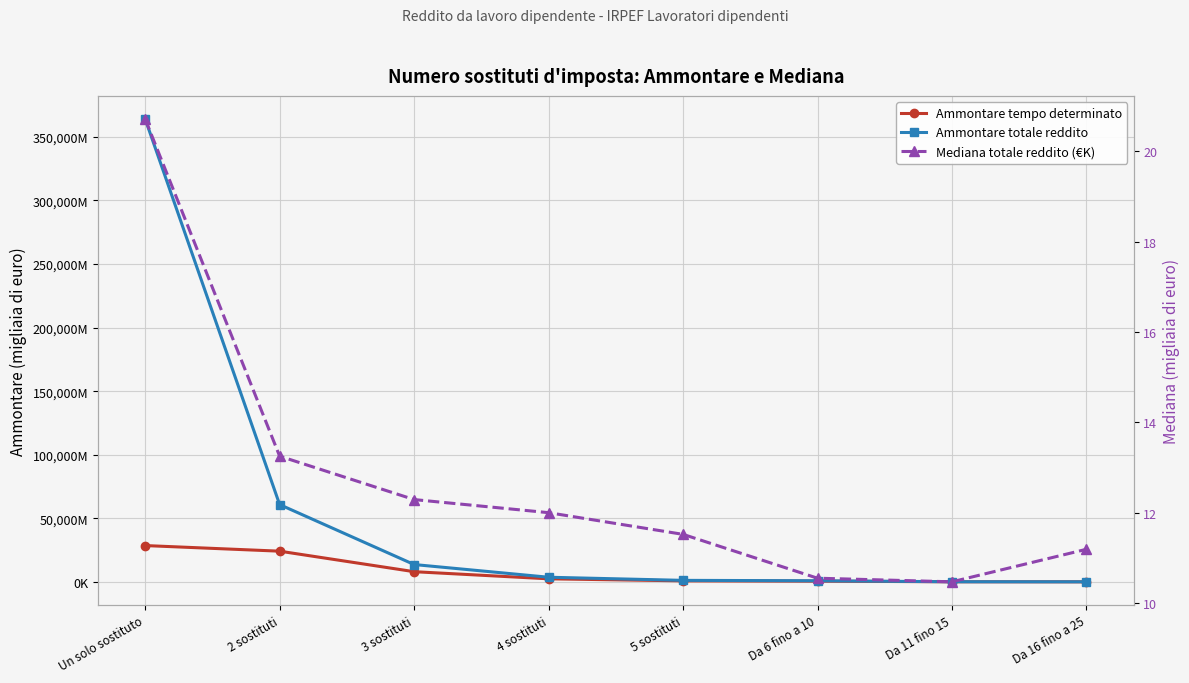

What is the value of the Ammontare tempo determinato point at the 1st from the left?

28535058.0